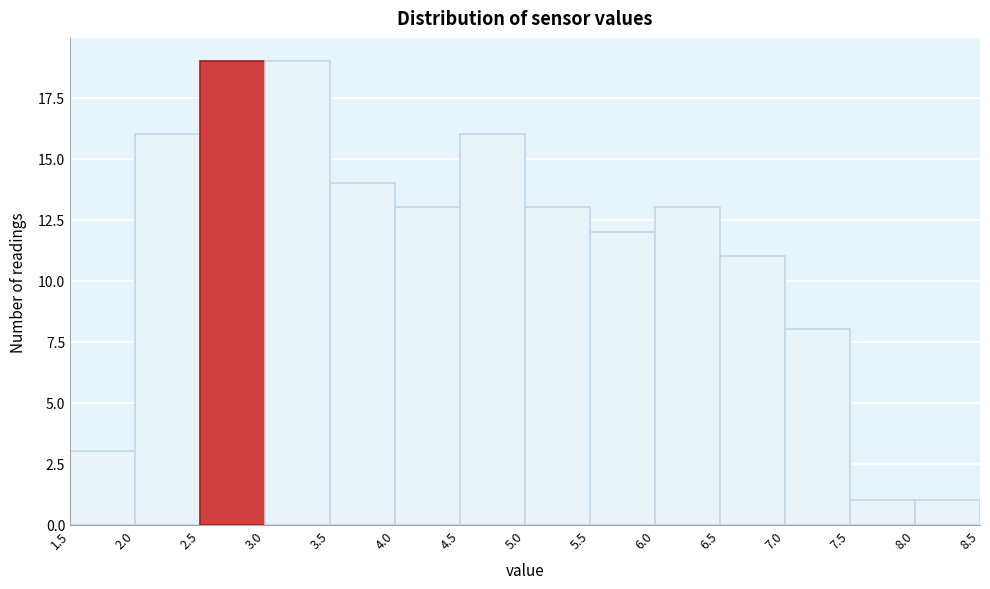

Reading left to right, transcribe this chart: for each bar, give the range it covers on the x-axis and its height. The values are not printed on the chart, so give them approximately, as read against the axis.

1.5 to 2.0: 3
2.0 to 2.5: 16
2.5 to 3.0: 19
3.0 to 3.5: 19
3.5 to 4.0: 14
4.0 to 4.5: 13
4.5 to 5.0: 16
5.0 to 5.5: 13
5.5 to 6.0: 12
6.0 to 6.5: 13
6.5 to 7.0: 11
7.0 to 7.5: 8
7.5 to 8.0: 1
8.0 to 8.5: 1